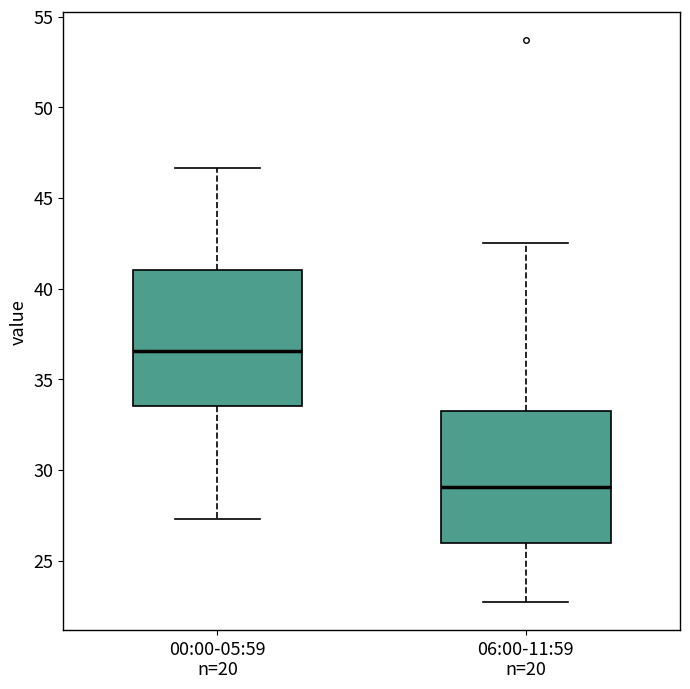

Reading left to right, read every box against the y-axis: the position of its median line, the range the box covers, and the ends of its whiskers. The values are not printed on the chart, so give them approximately, as read against the axis.

00:00-05:59 n=20: median 36.5, box 33.5 to 41.0, whiskers 27.5 to 46.5
06:00-11:59 n=20: median 29.0, box 26.0 to 33.5, whiskers 22.5 to 42.5